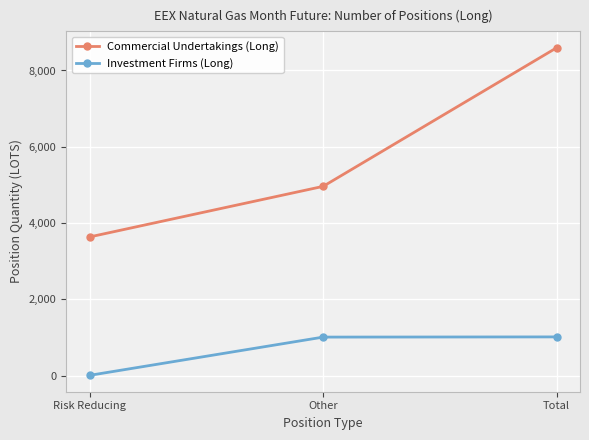

What position from the right is Total?

1